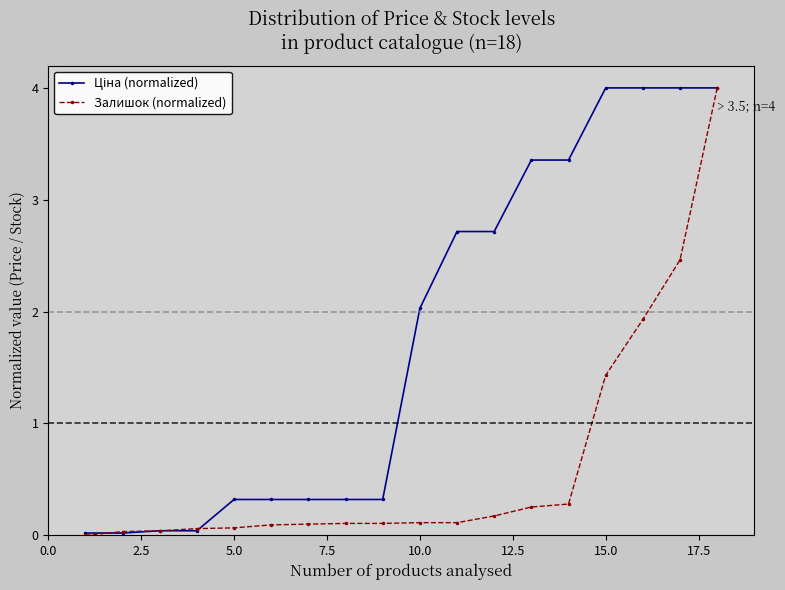

What is the greatest value displayed?

4.0